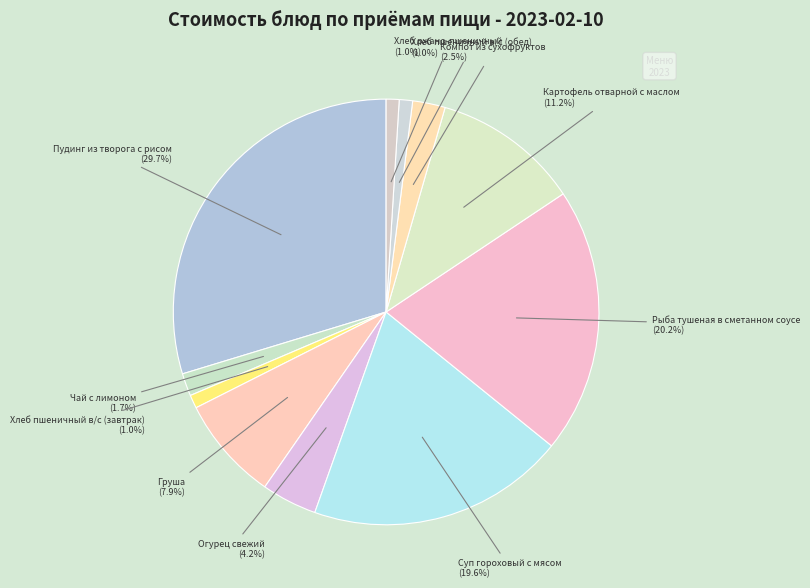

Is there a majority slice in this chart?

No